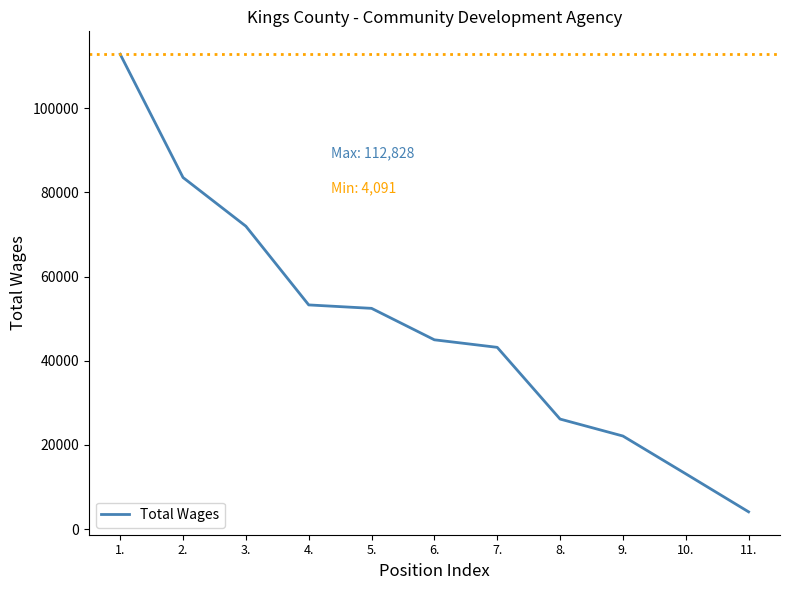

What is the difference between the values at 8. and 9.?

4030